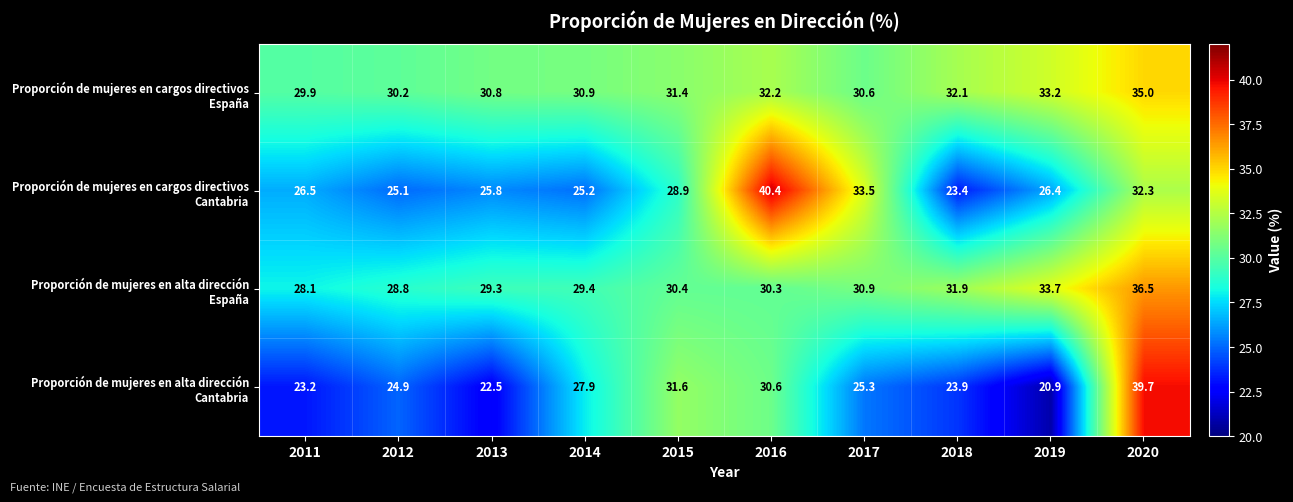

At which category does the chart reach its minimum across all series?

2019